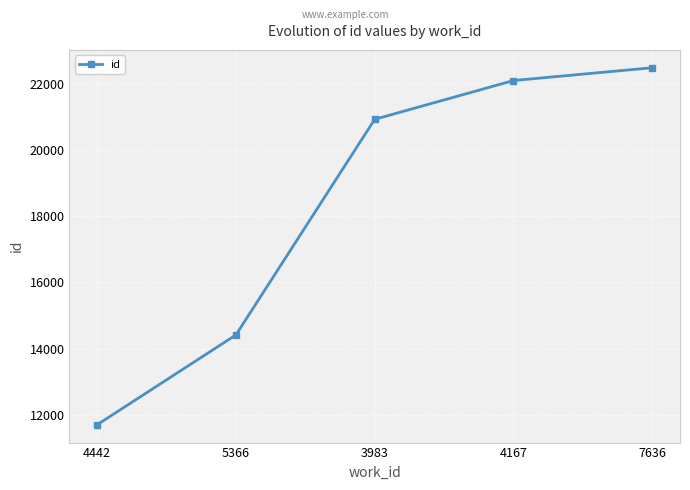

What position from the right is 3983?

3